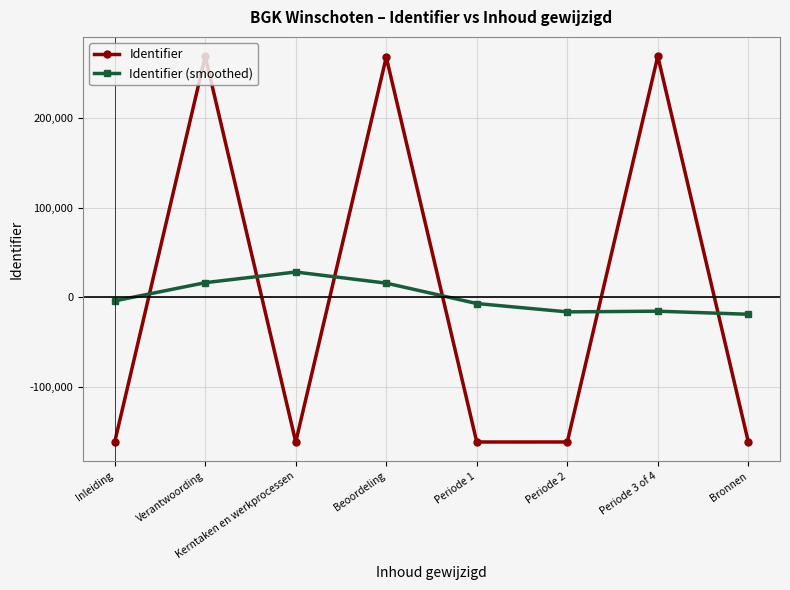

How many lines are shown in the chart?

2